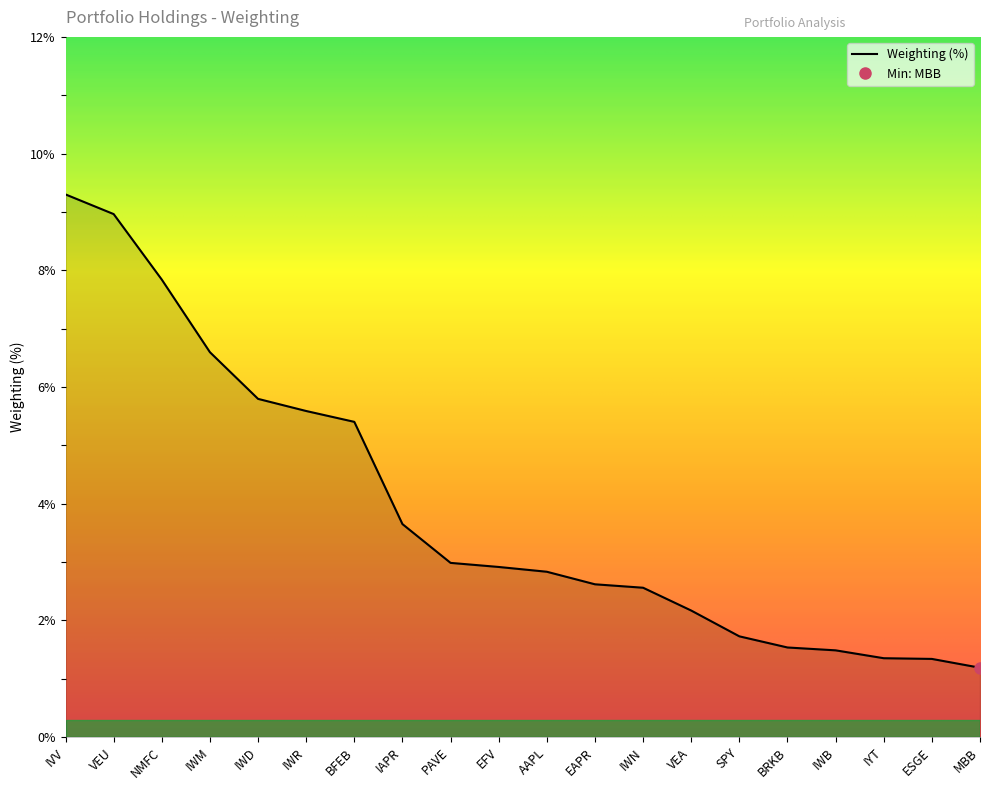

Is it true that the value at VEA is 3.5?

False